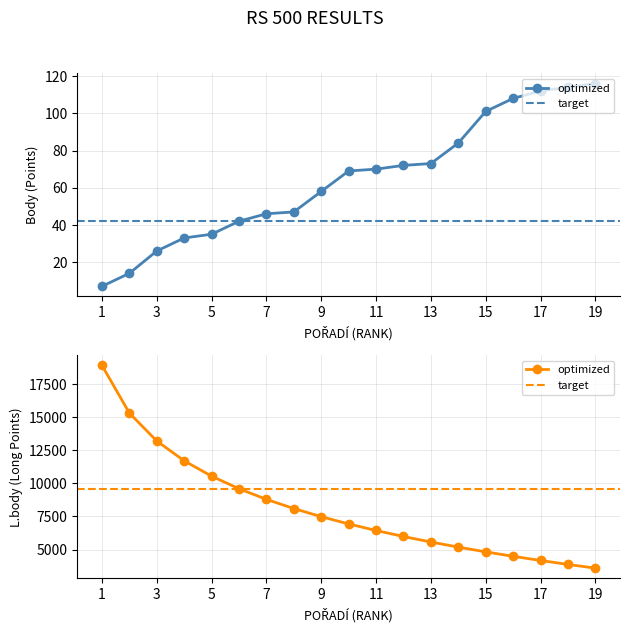

What is the difference between the Body values at 19 and 8?

69